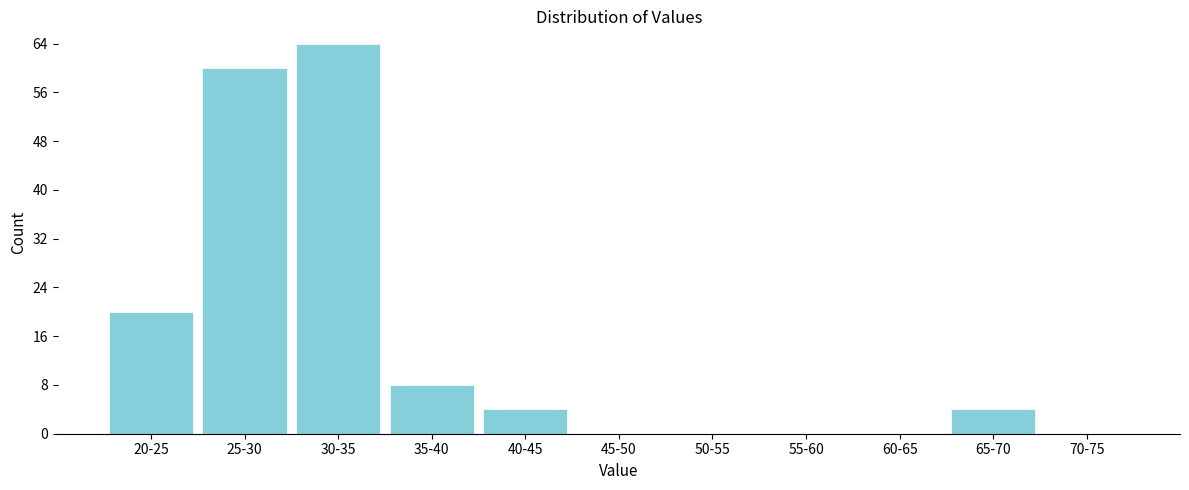

Reading right to left, what are all the values shown in this chart?

70-75=0	65-70=4	60-65=0	55-60=0	50-55=0	45-50=0	40-45=4	35-40=8	30-35=64	25-30=60	20-25=20